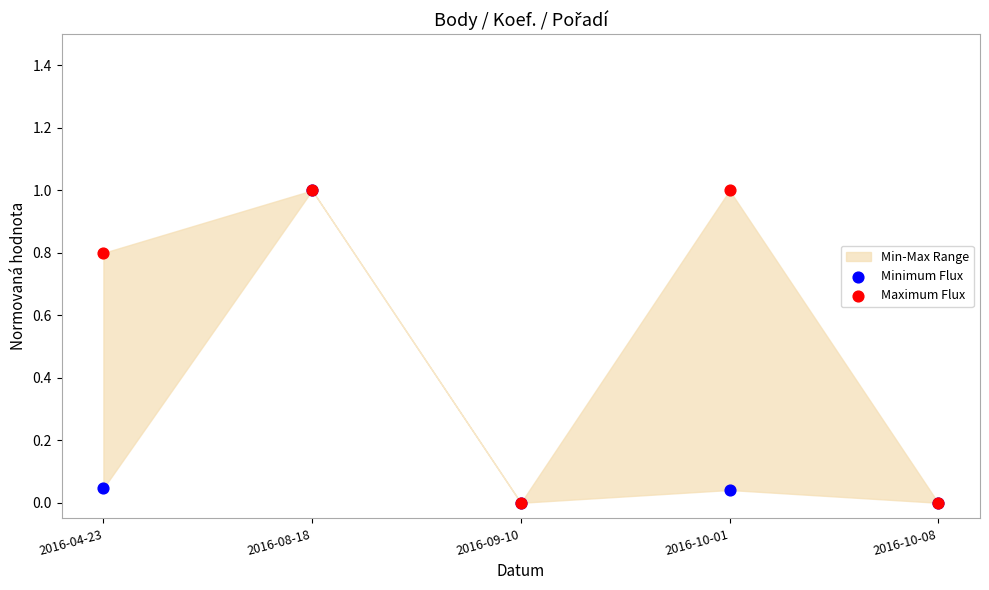

Which series contains the highest Y value?

Minimum Flux